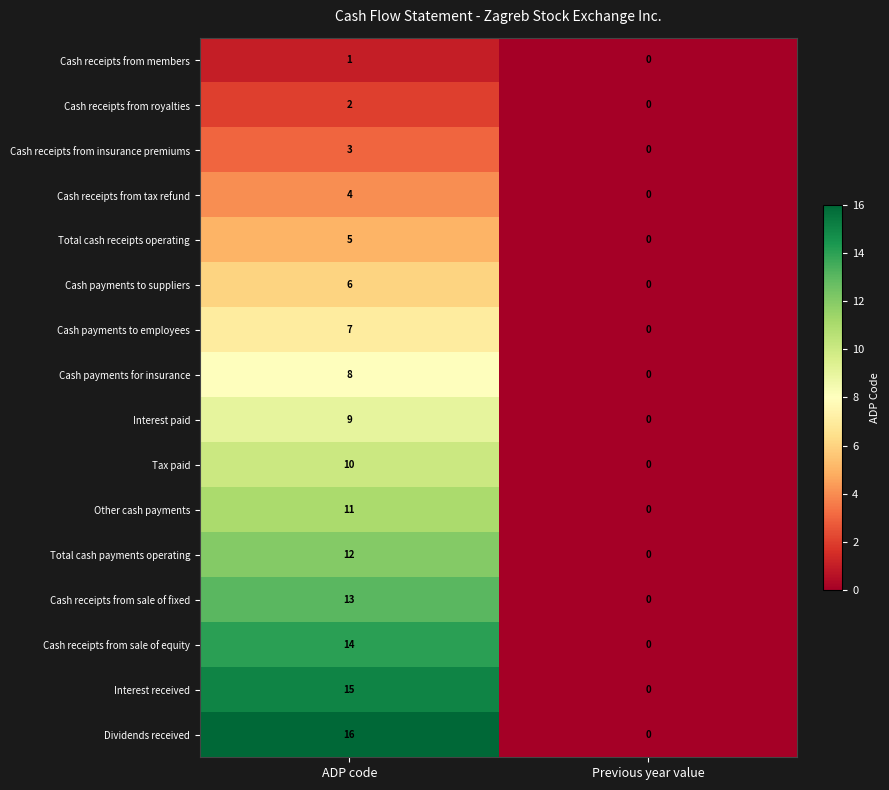

What is the total value across all series at ADP code?

136